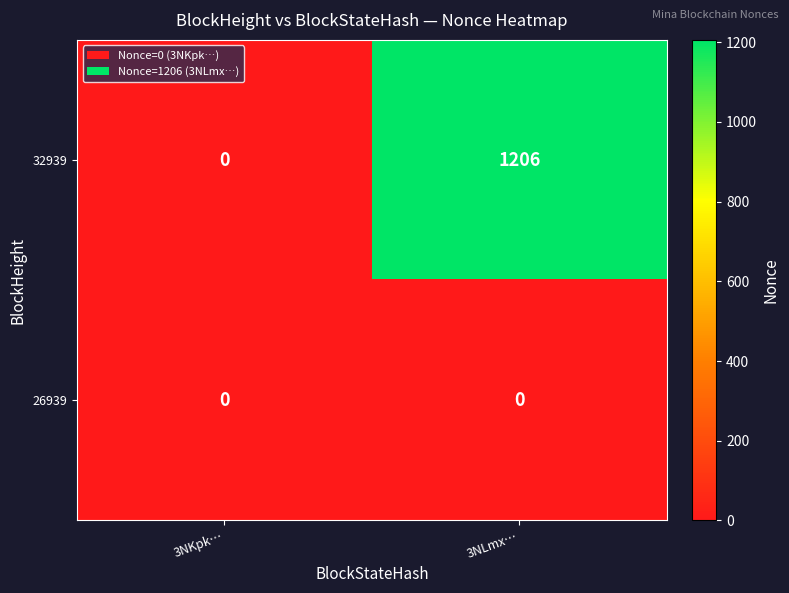

Reading right to left, extract all data points from this chart.

32939: 3NLmx…=1206	3NKpk…=0
26939: 3NLmx…=0	3NKpk…=0